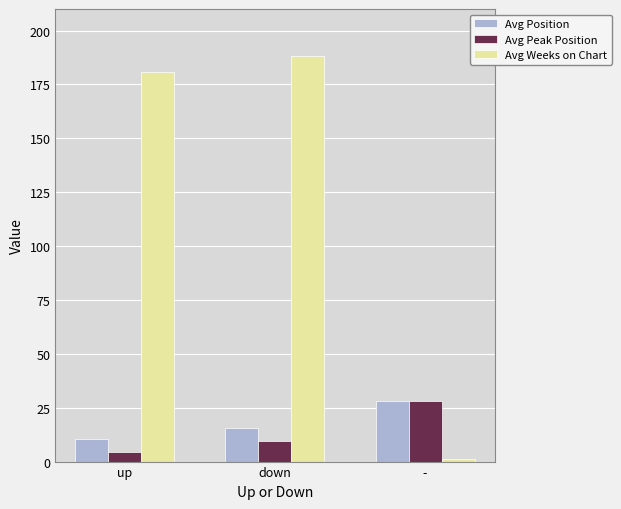

At how many categories does at least one series exceed 125?

2